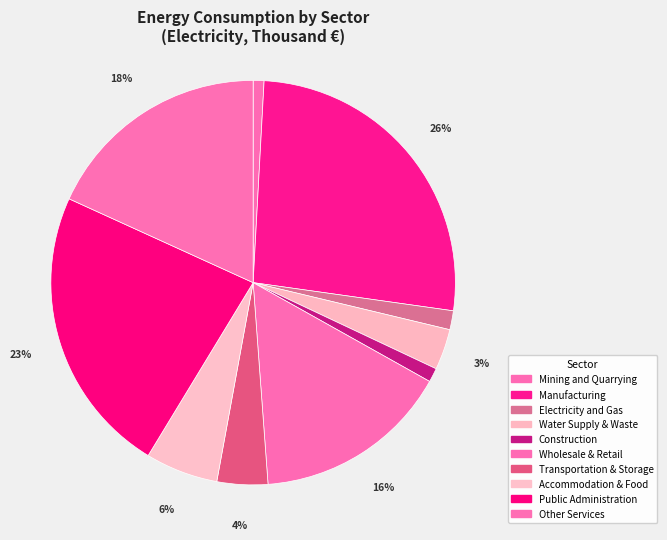

True or false: Accommodation & Food accounts for 6% of the total.

True